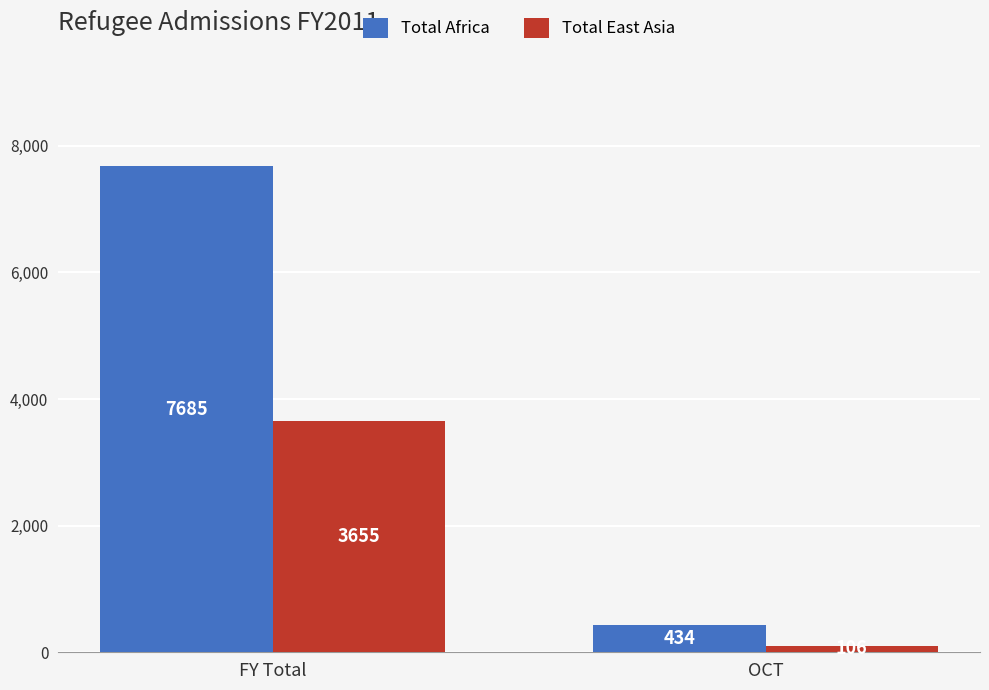

The Total East Asia series shows 106 at OCT. True or false?

True